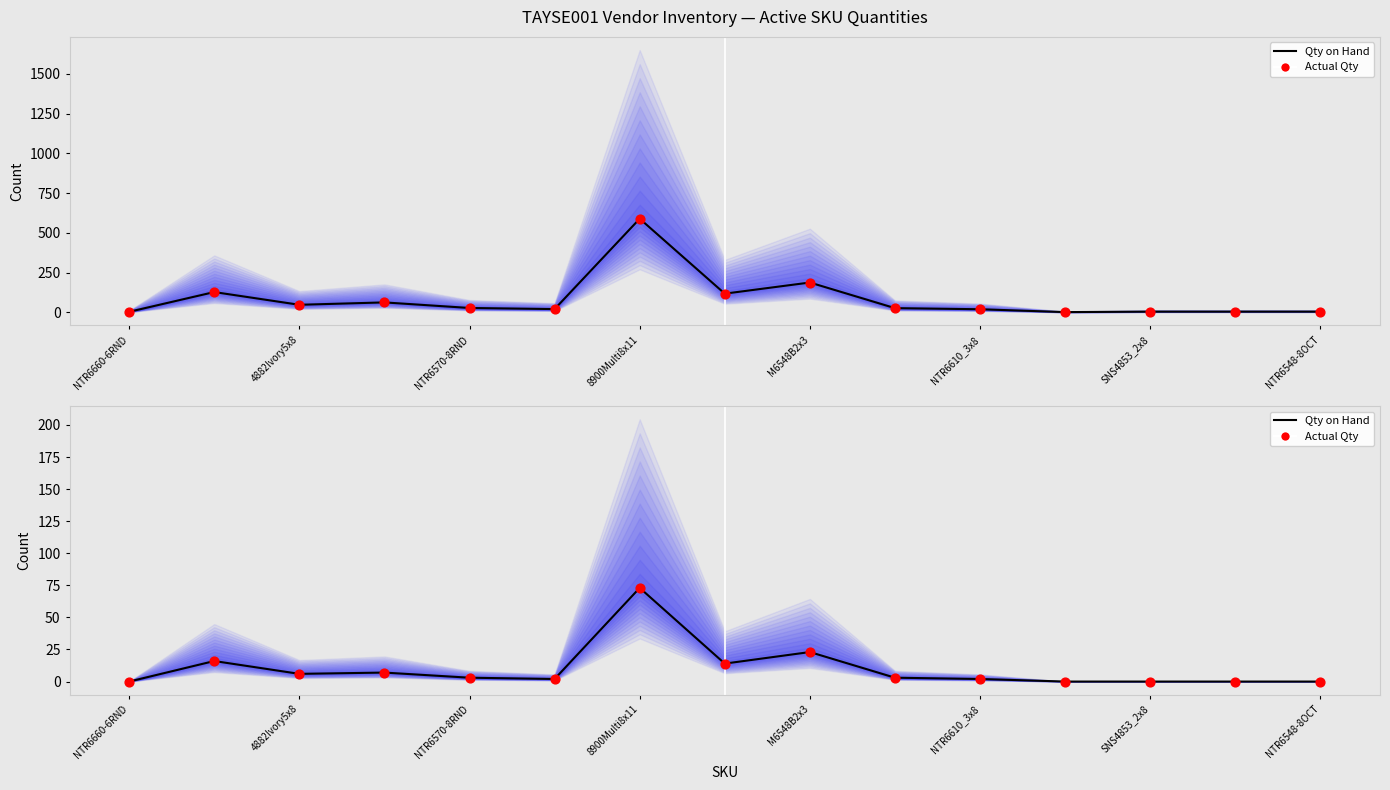

At how many categories does at least one series exceed 27?

1